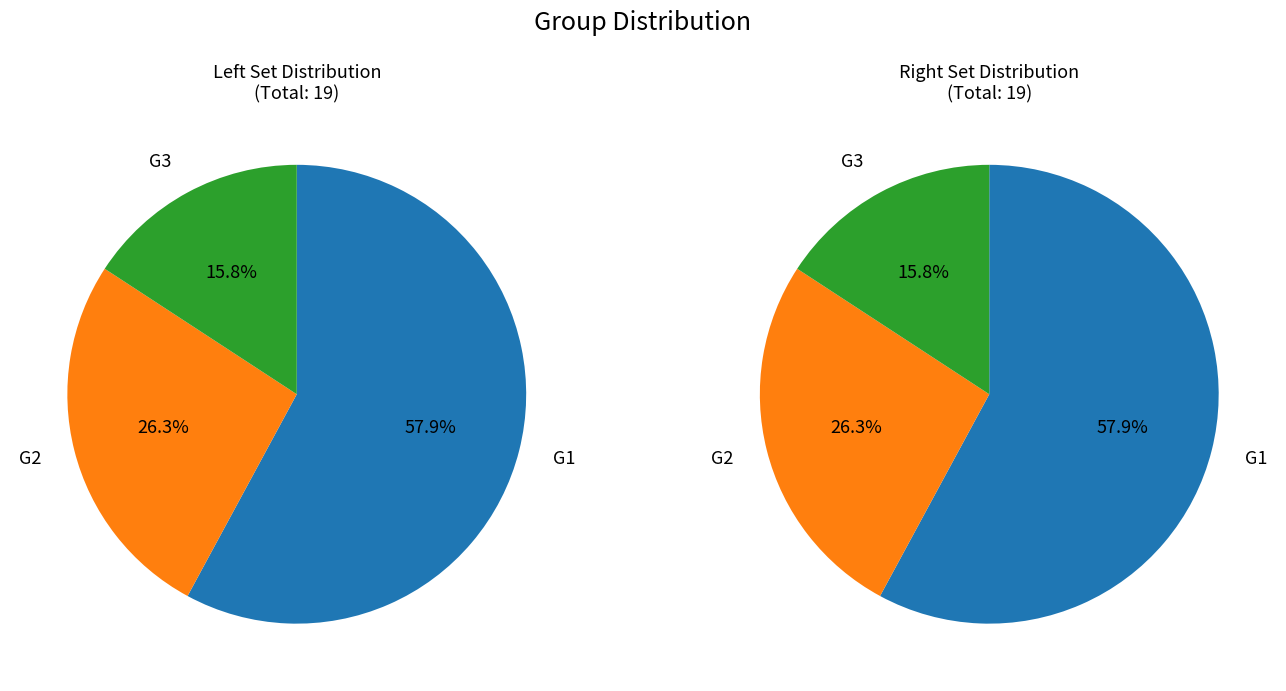

What is the change in value from G1 to G3?

-8